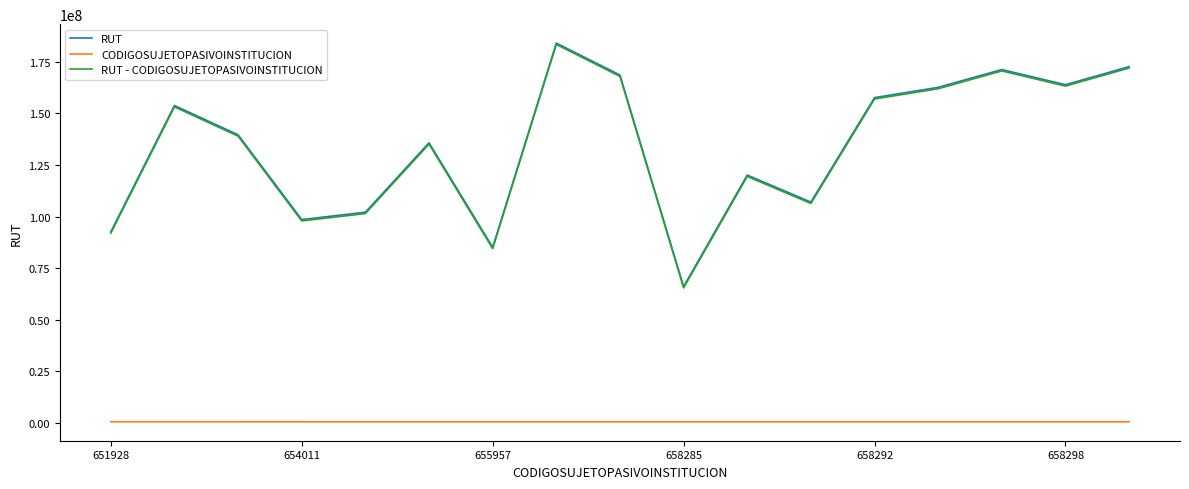

Which series has the largest range (max minus min)?

RUT - CODIGOSUJETOPASIVOINSTITUCION